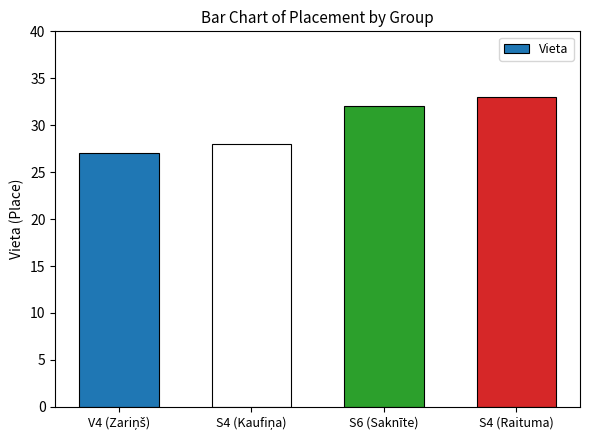

True or false: the data shows 32 at S6 (Saknīte).

True